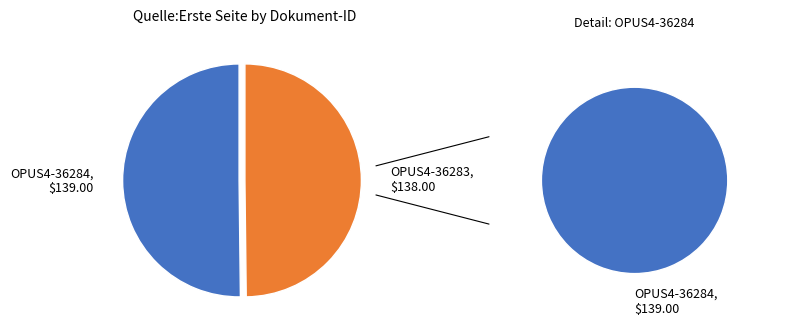

What is the largest slice in the pie chart?

OPUS4-36284